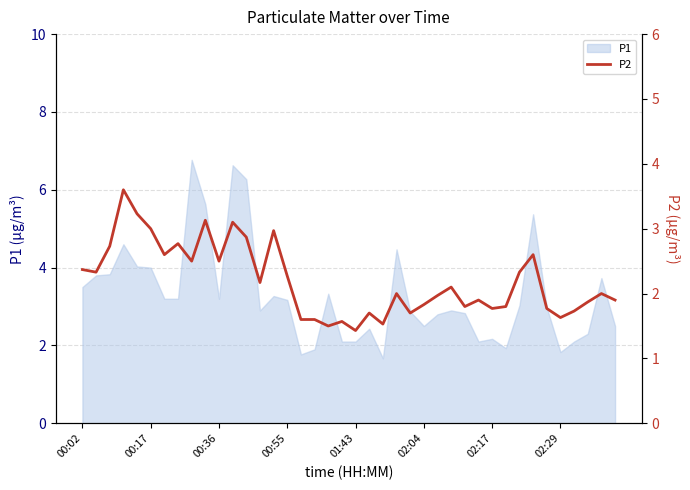

What is the difference between the values at 34 and 9?

1.4